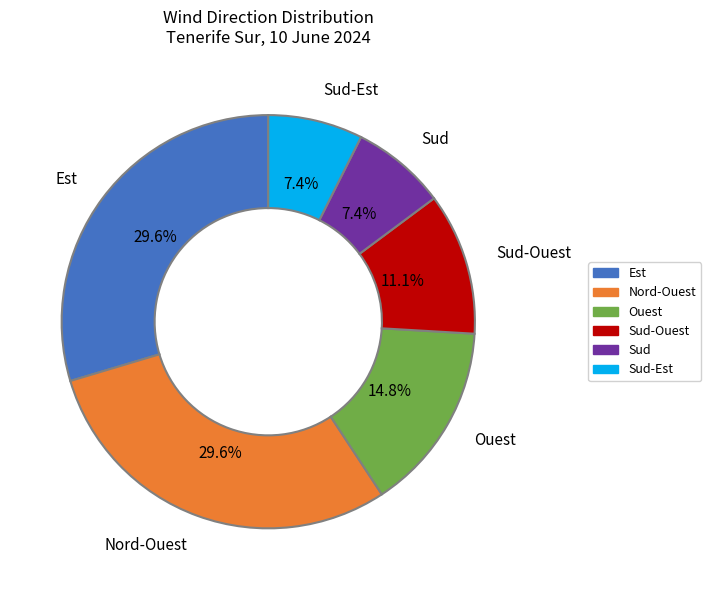

How many segments does this pie chart have?

6